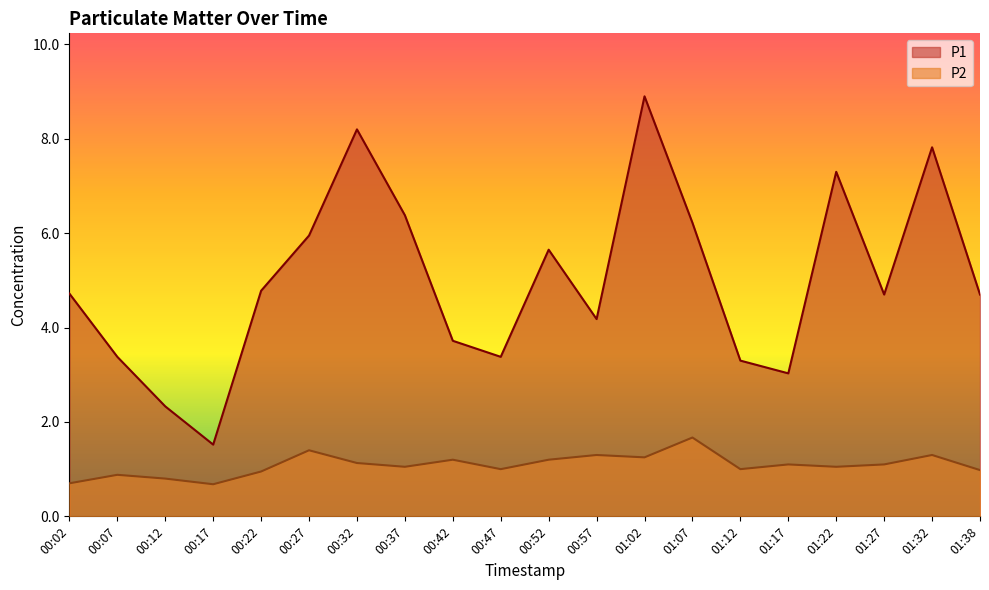

True or false: P1 and P2 intersect in this chart.

False